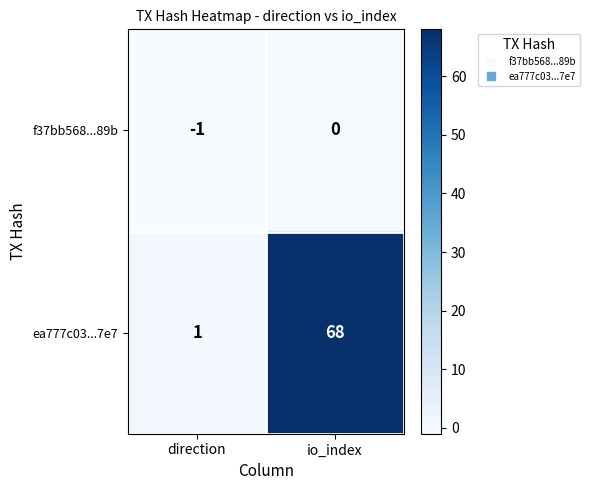

What is the sum of the ea777c03...7e7 values at direction and io_index?

69